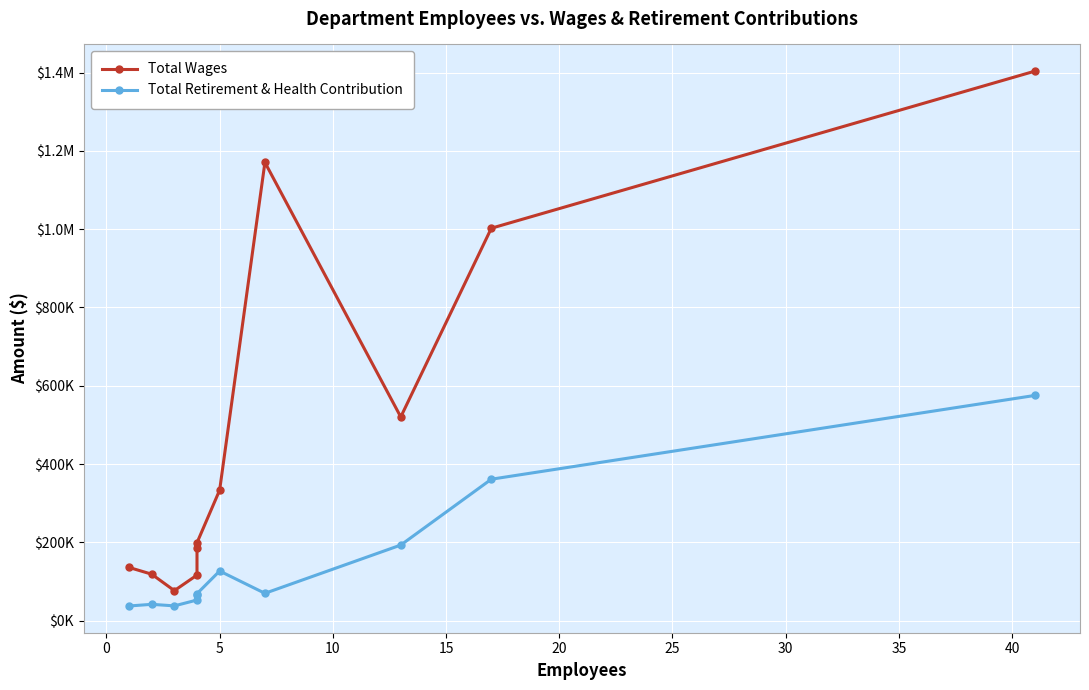

How many values in the Total Wages series exceed 198711?

5